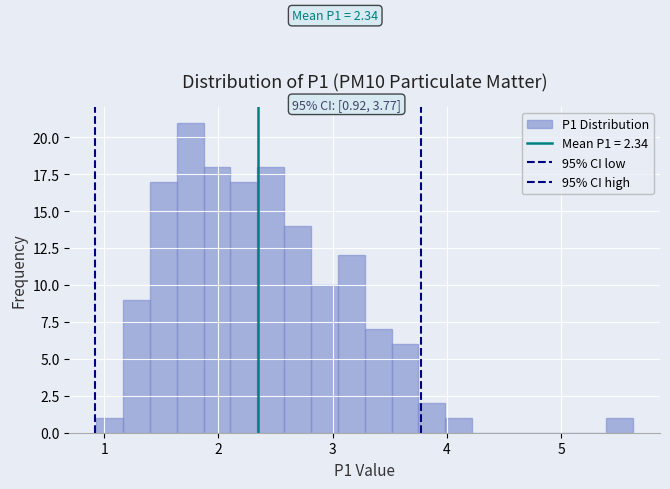

Read against the x-axis, roughly where is the centre of the tallest bar?

1.8